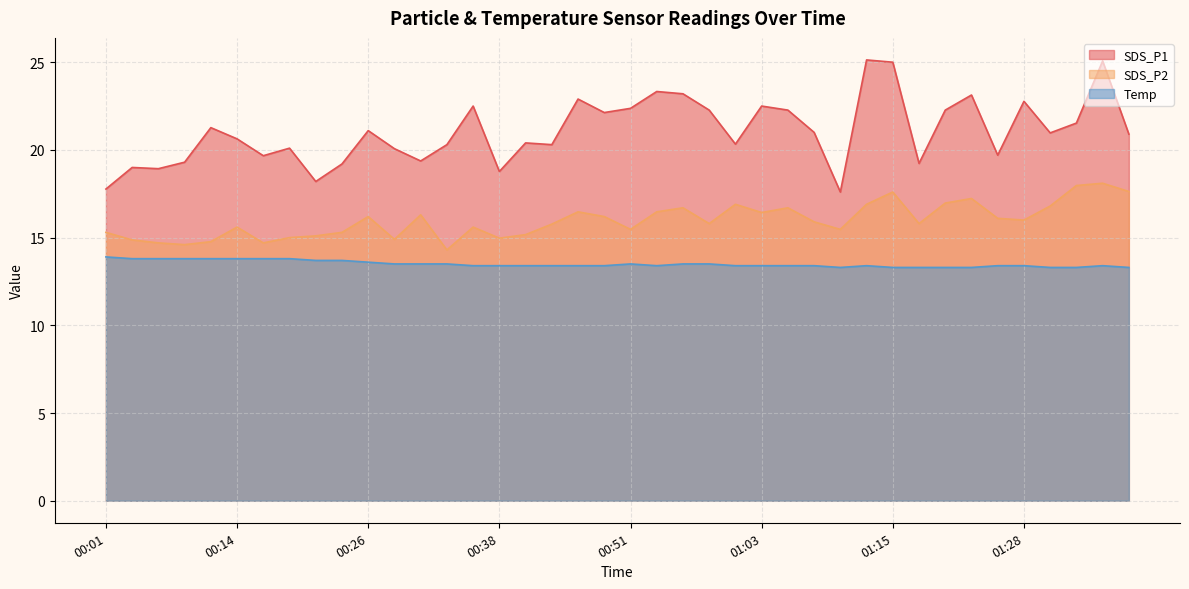

How many series are shown in this chart?

3